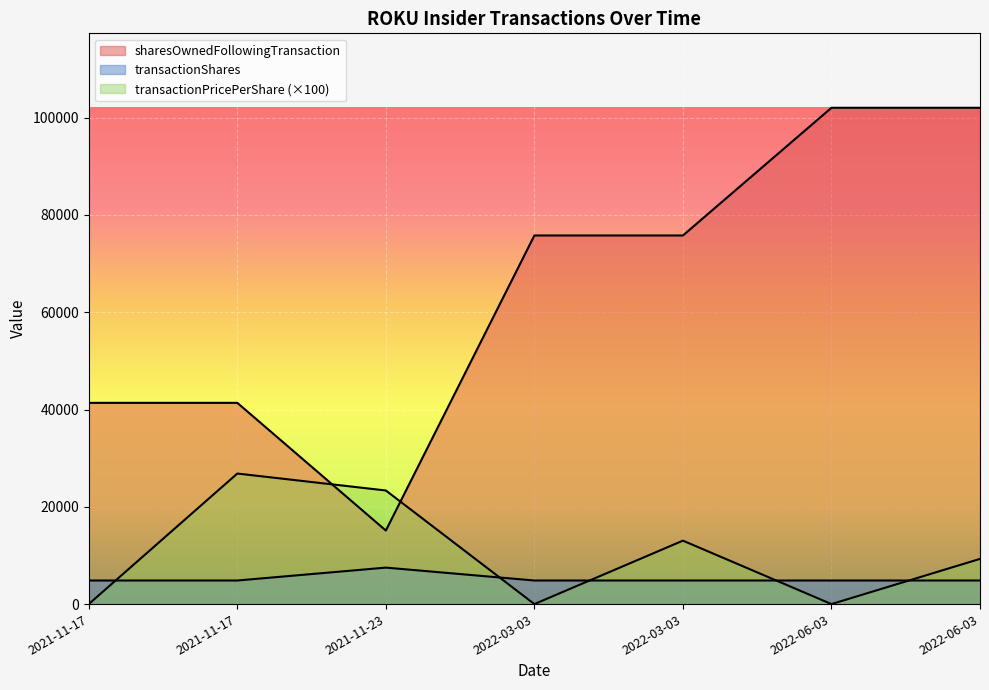

The value of sharesOwnedFollowingTransaction at 2021-11-17 is 41374.0. True or false?

True